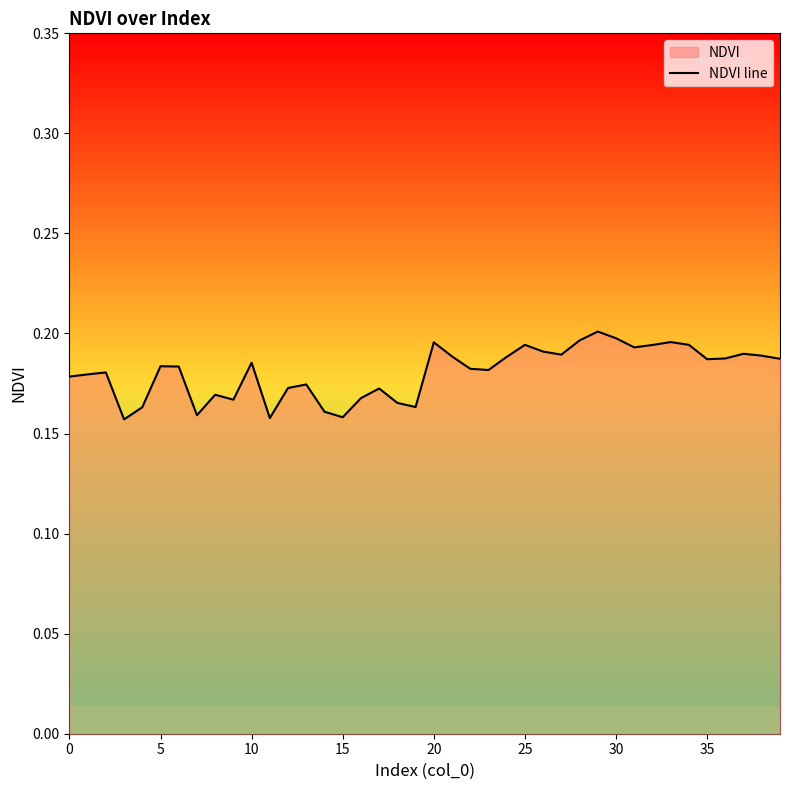

How many points are higher than both their immediate neighbors (excluding endpoints)?

11